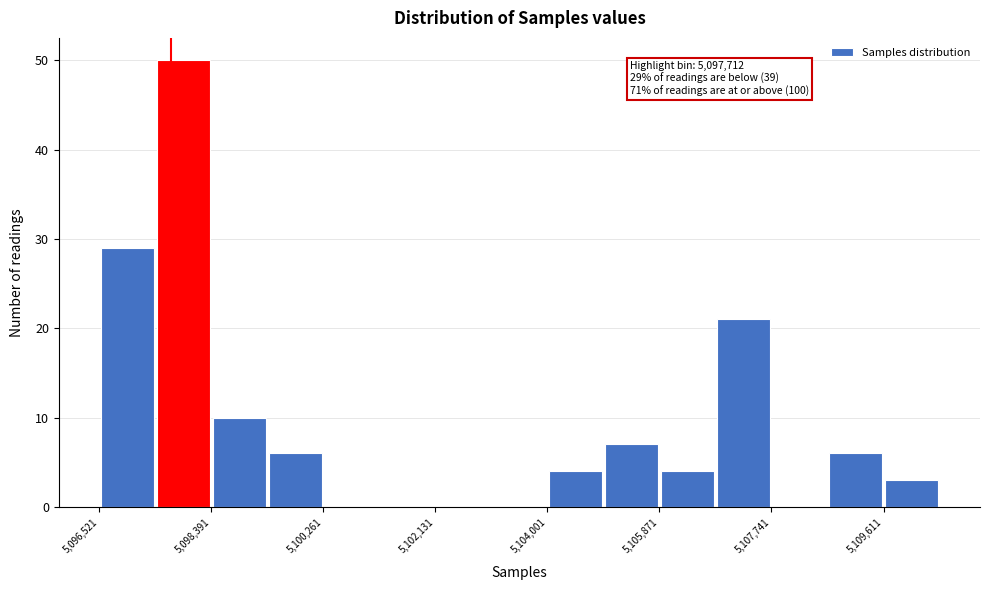

Which range on the x-axis has the tallest bar?

5097400 to 5098400